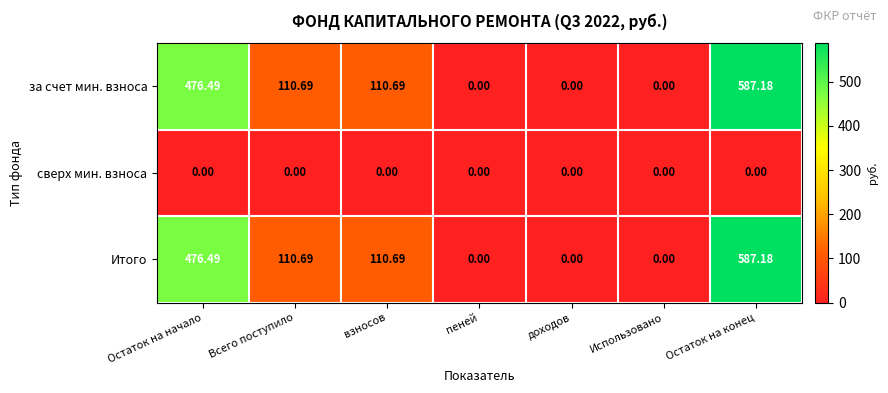

Which category has the highest value across all series?

Остаток на конец